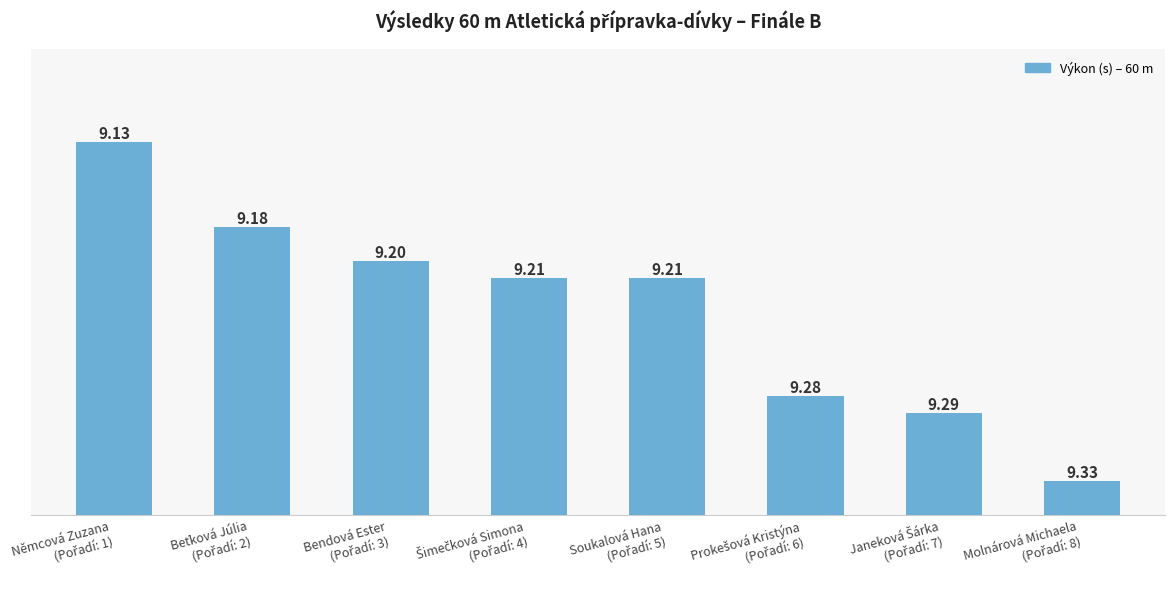

How many bars are there in total?

8